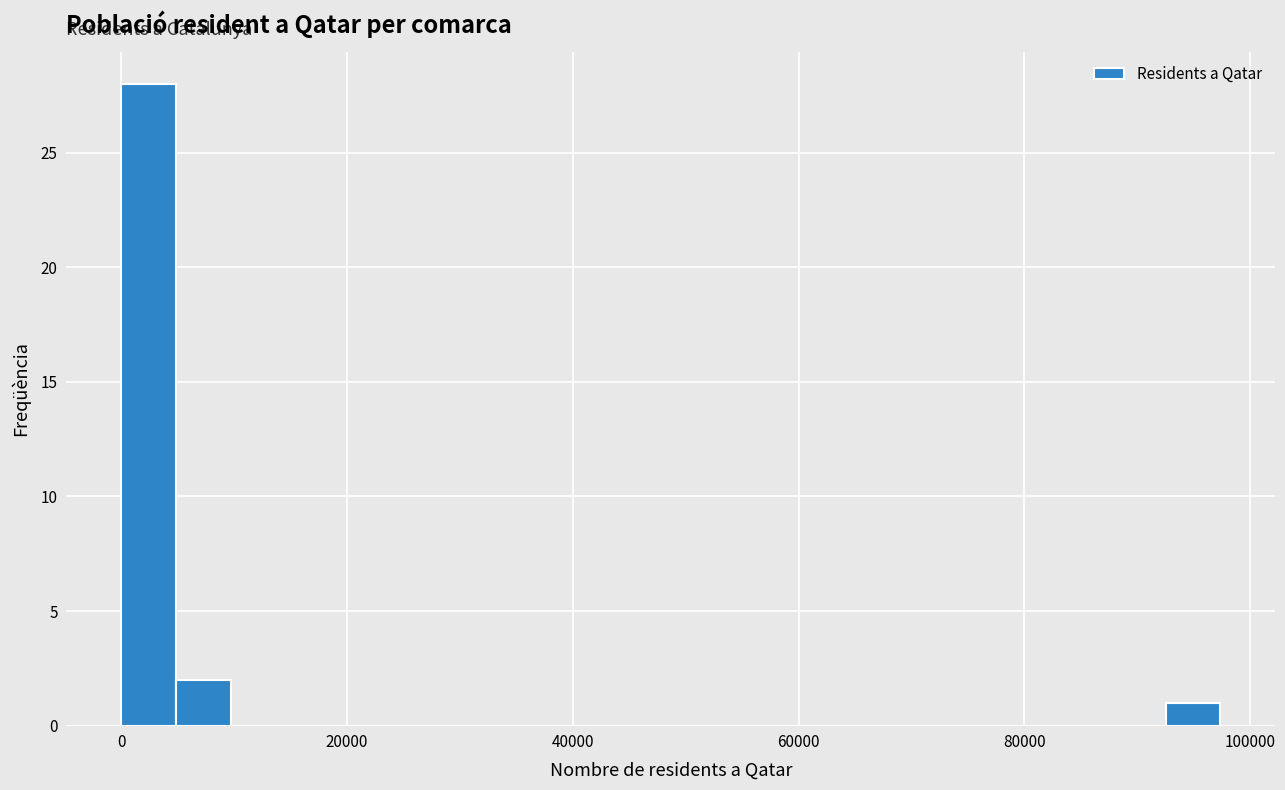

Around what value on the x-axis is the tallest bar? Give the approximate position of its centre, as read against the axis.

2000